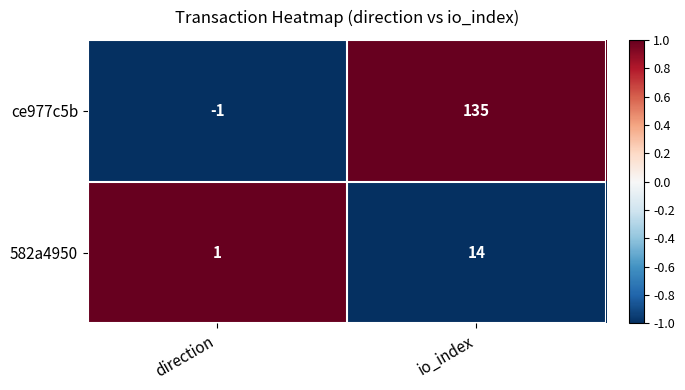

Reading left to right, extract all data points from this chart.

ce977c5b: -1	135
582a4950: 1	14